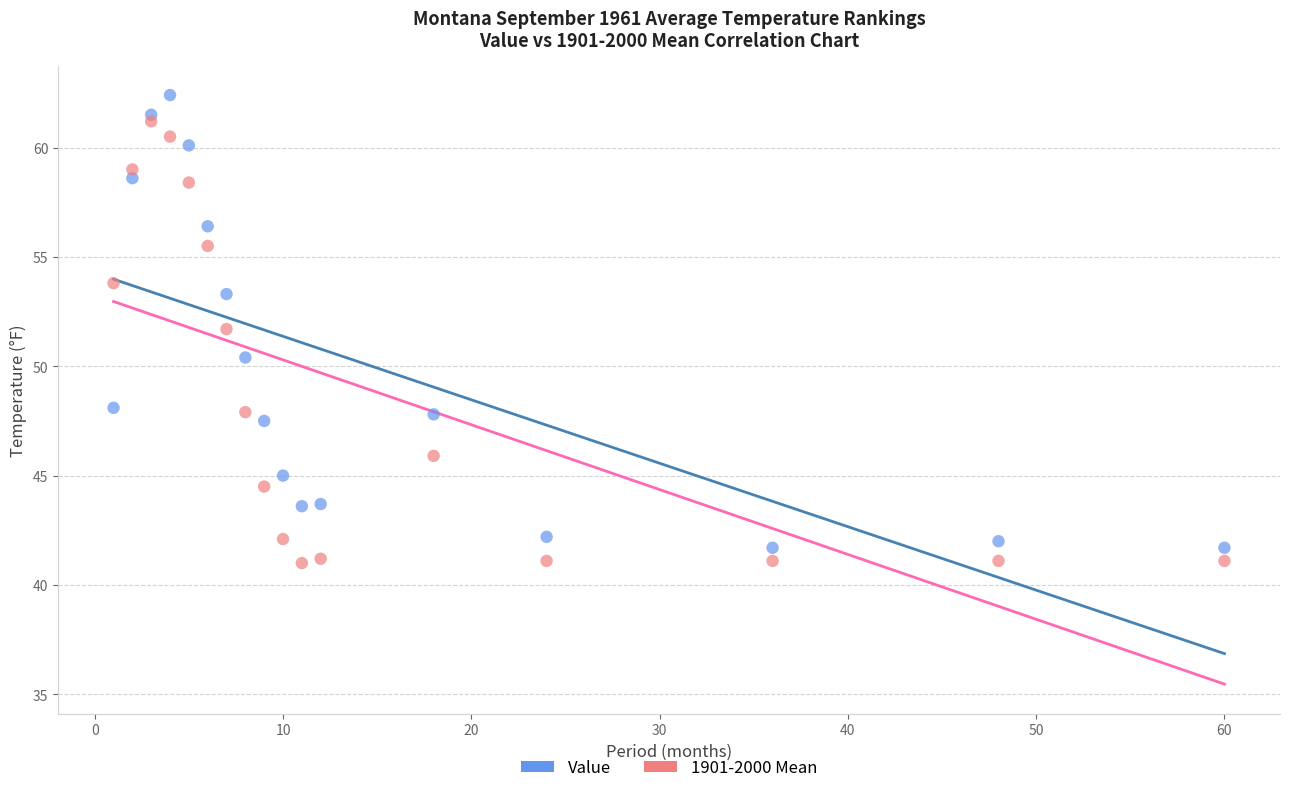

Which series has the largest Y range (max minus min)?

Value